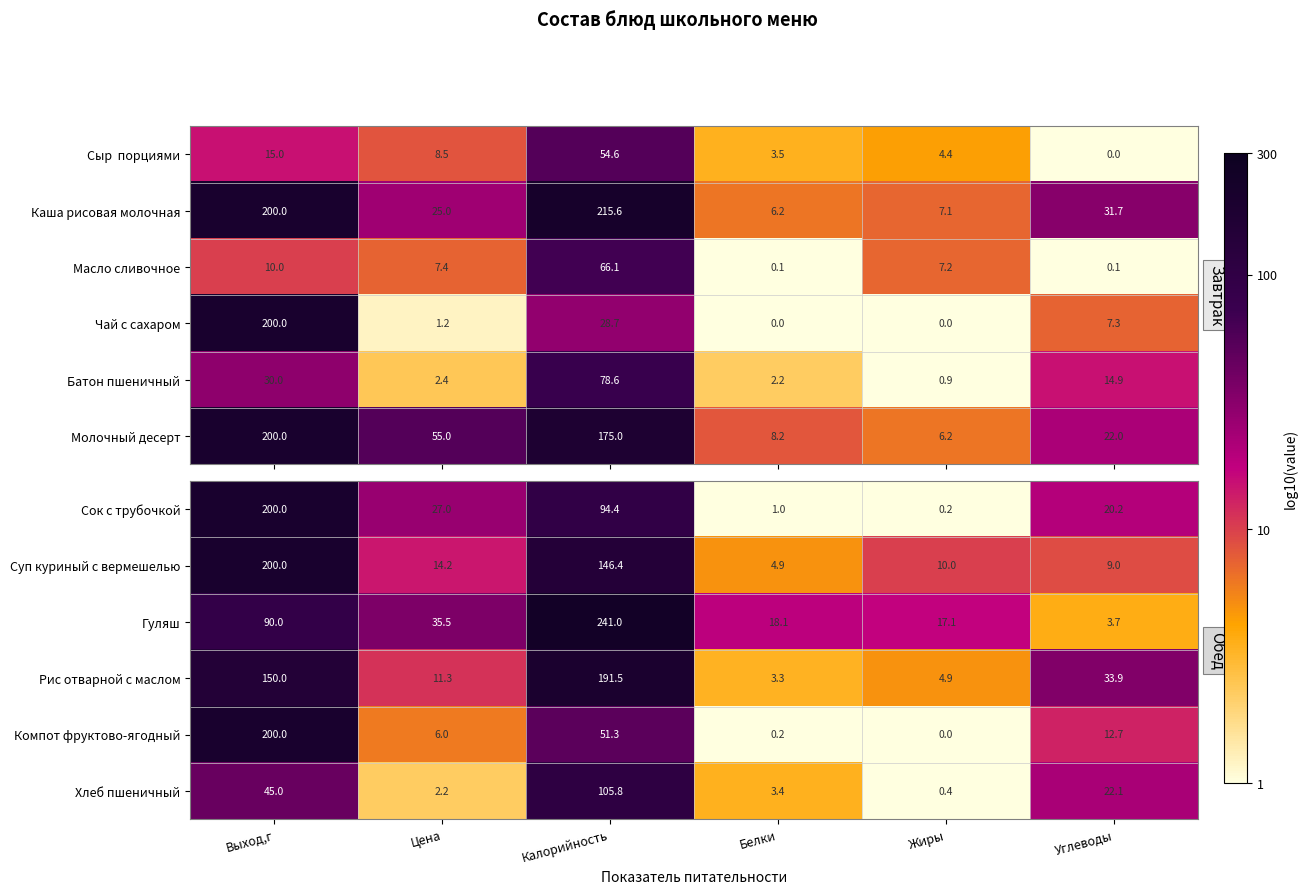

The value of Сок с трубочкой at Белки is -1.2. True or false?

False